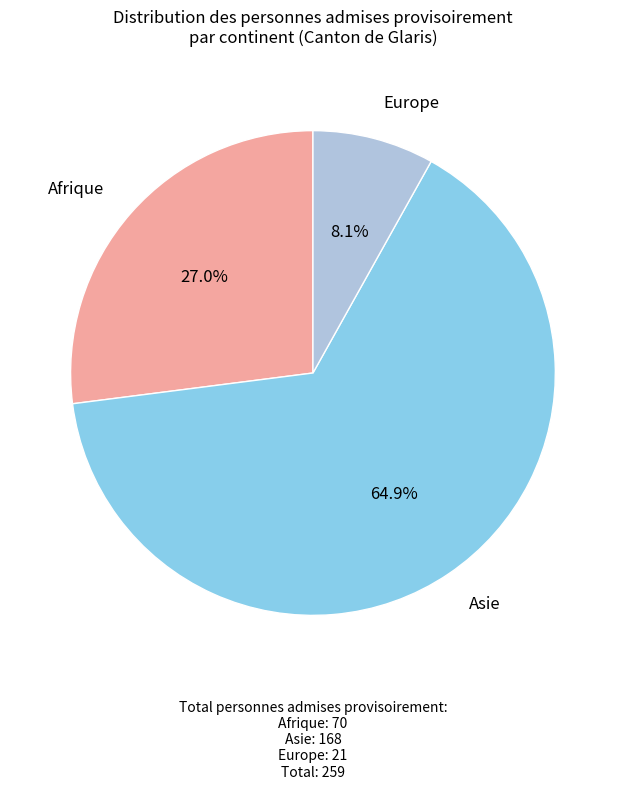

Which slice represents more than half of the pie?

Asie